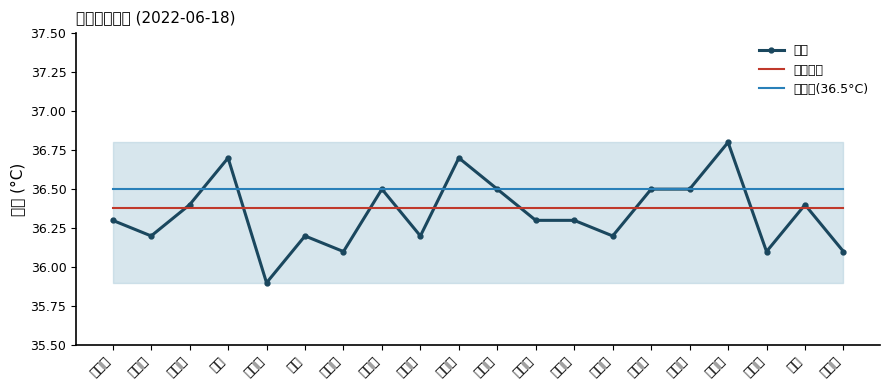

Which series changed the most between 李埝超 and 陈浩然?

体温